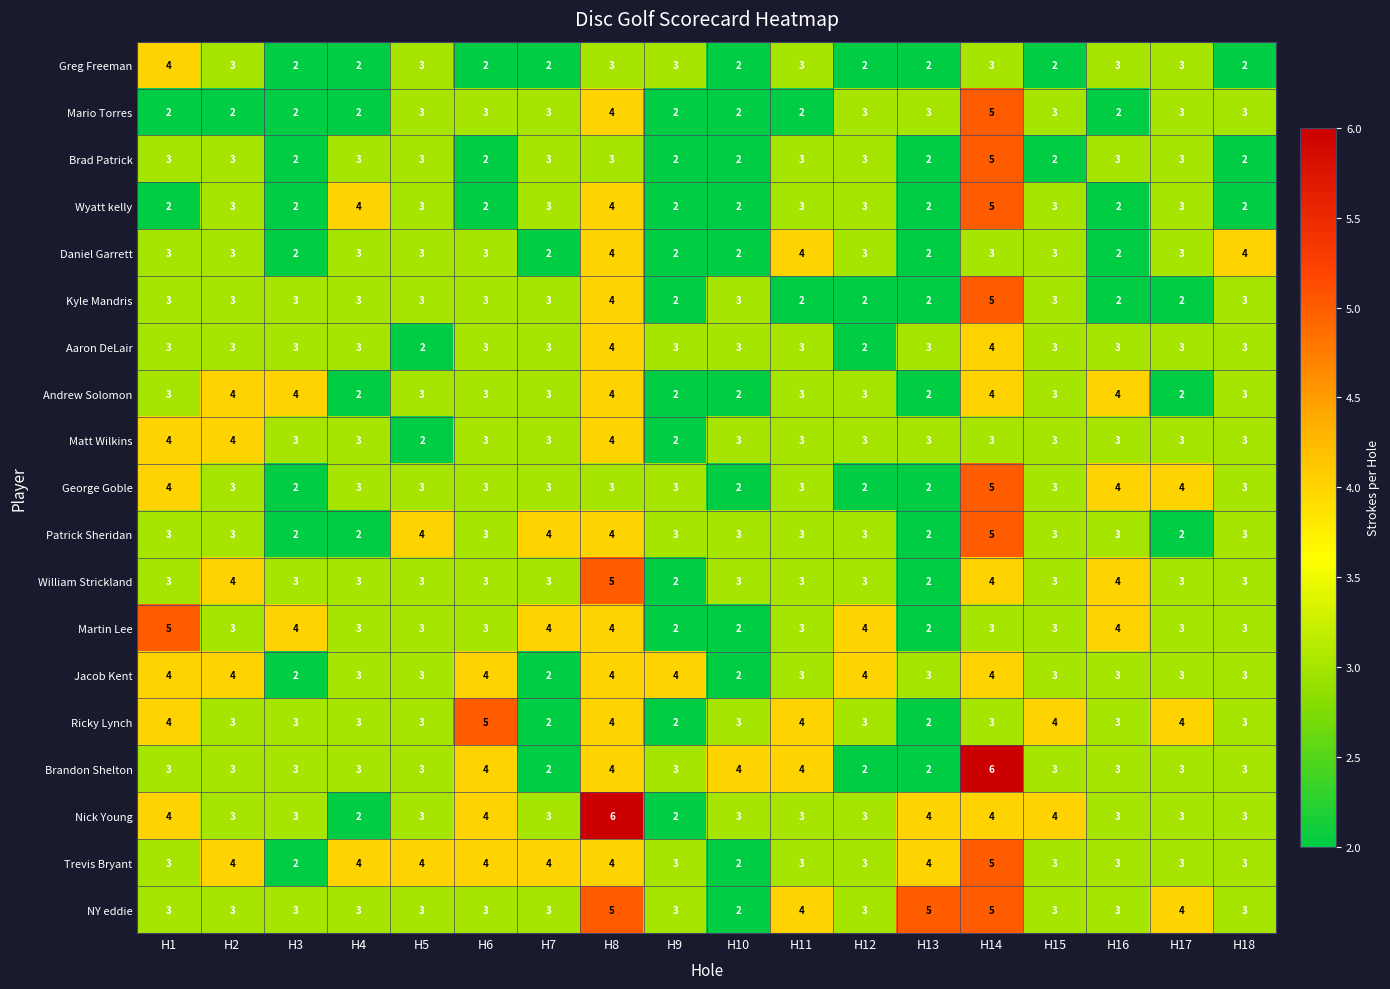

Is it true that Trevis Bryant equals 1 at H13?

False